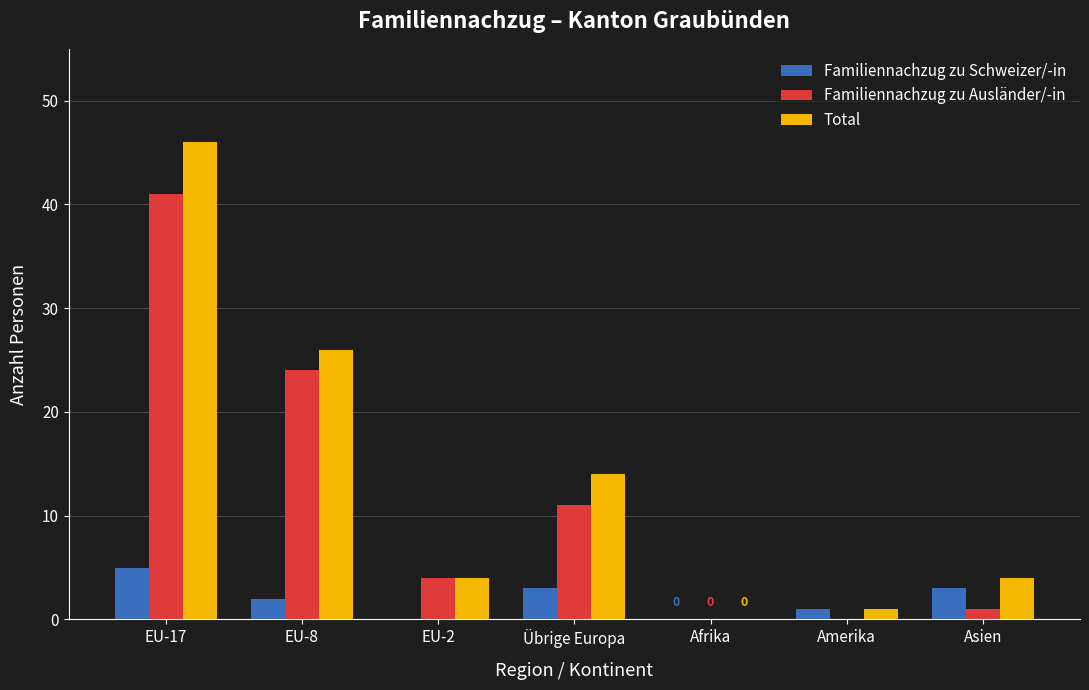

Which category has the highest value across all series?

EU-17